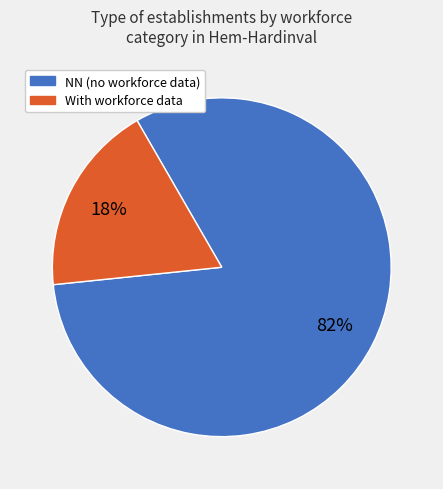

Is there any slice that represents more than half of the pie?

Yes